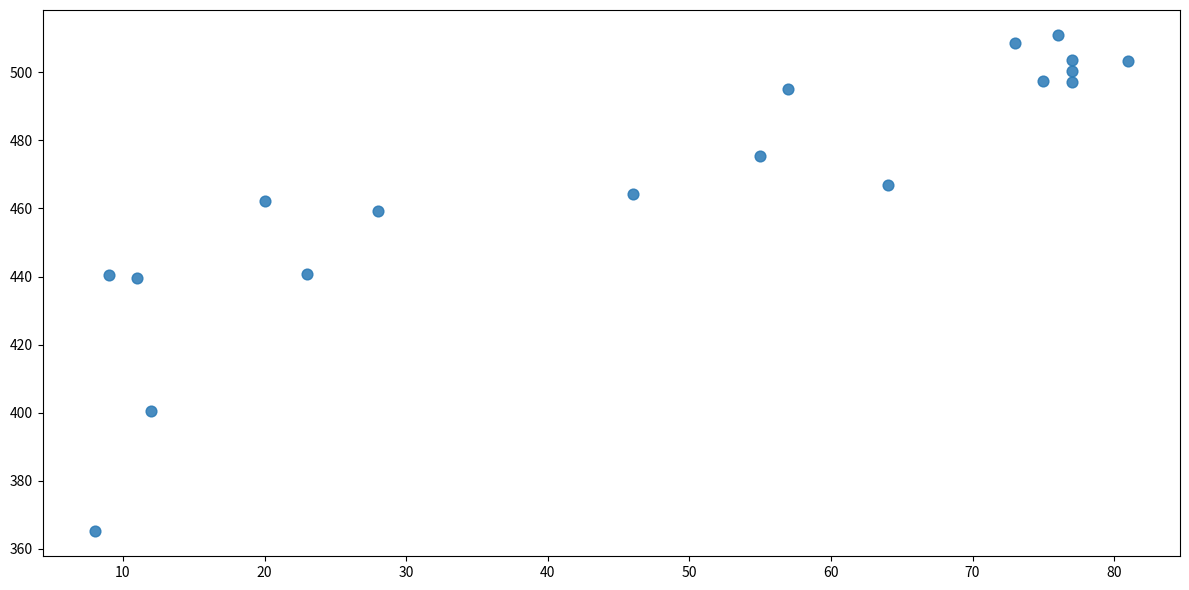

What is the range of Y values (max minus min)?

146.0